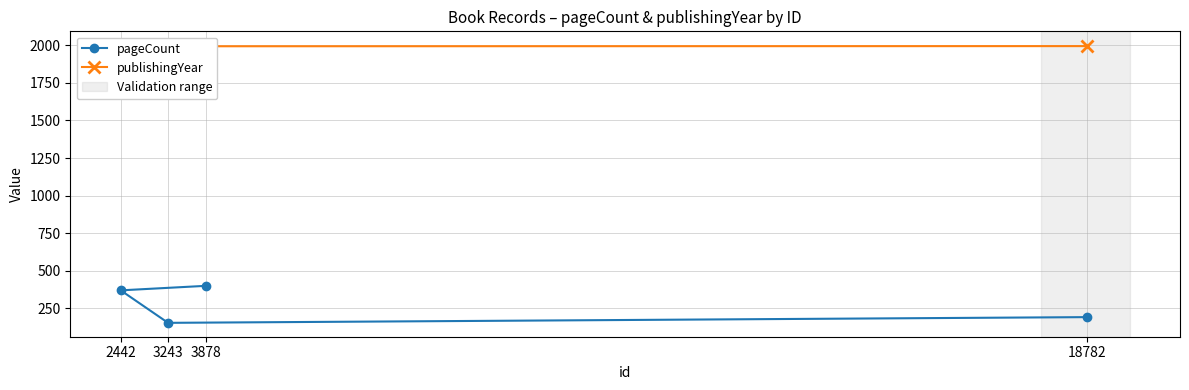

True or false: pageCount and publishingYear intersect in this chart.

False